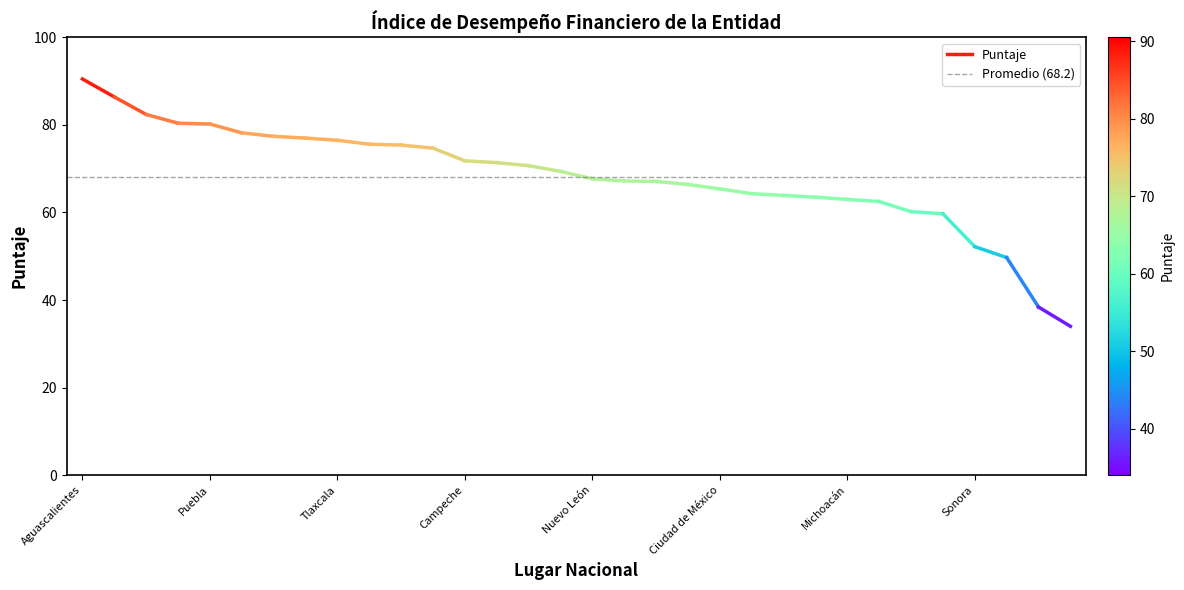

What is the lowest value of the Promedio (68.2) series?

68.2